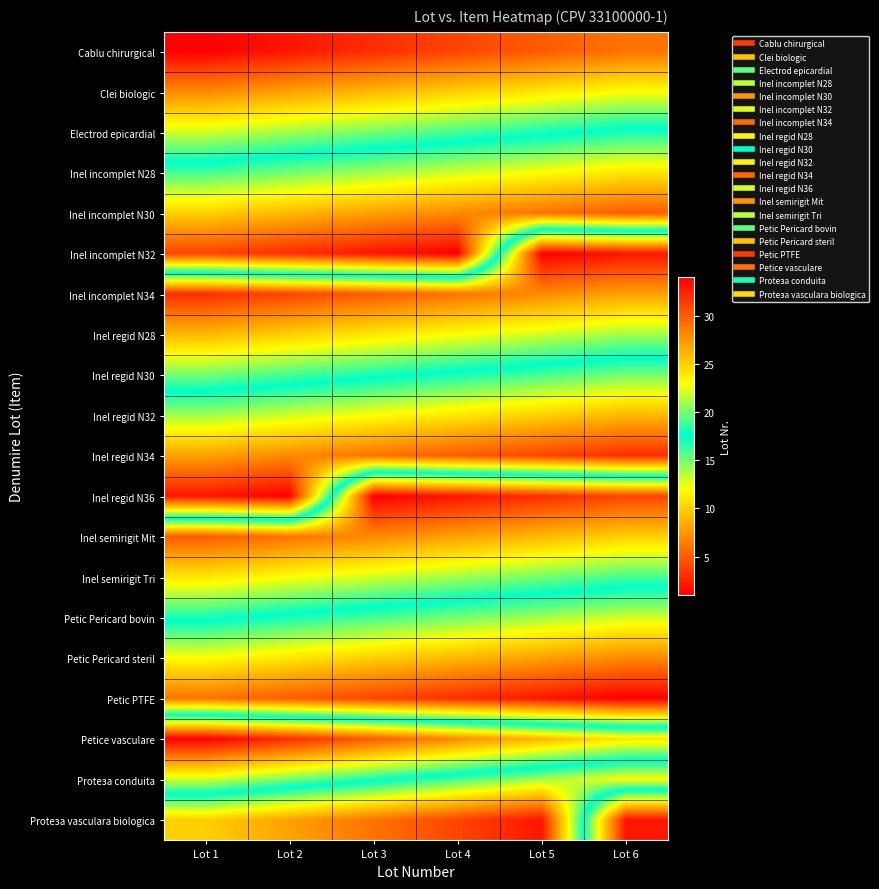

Count the number of data series in this chart.

20